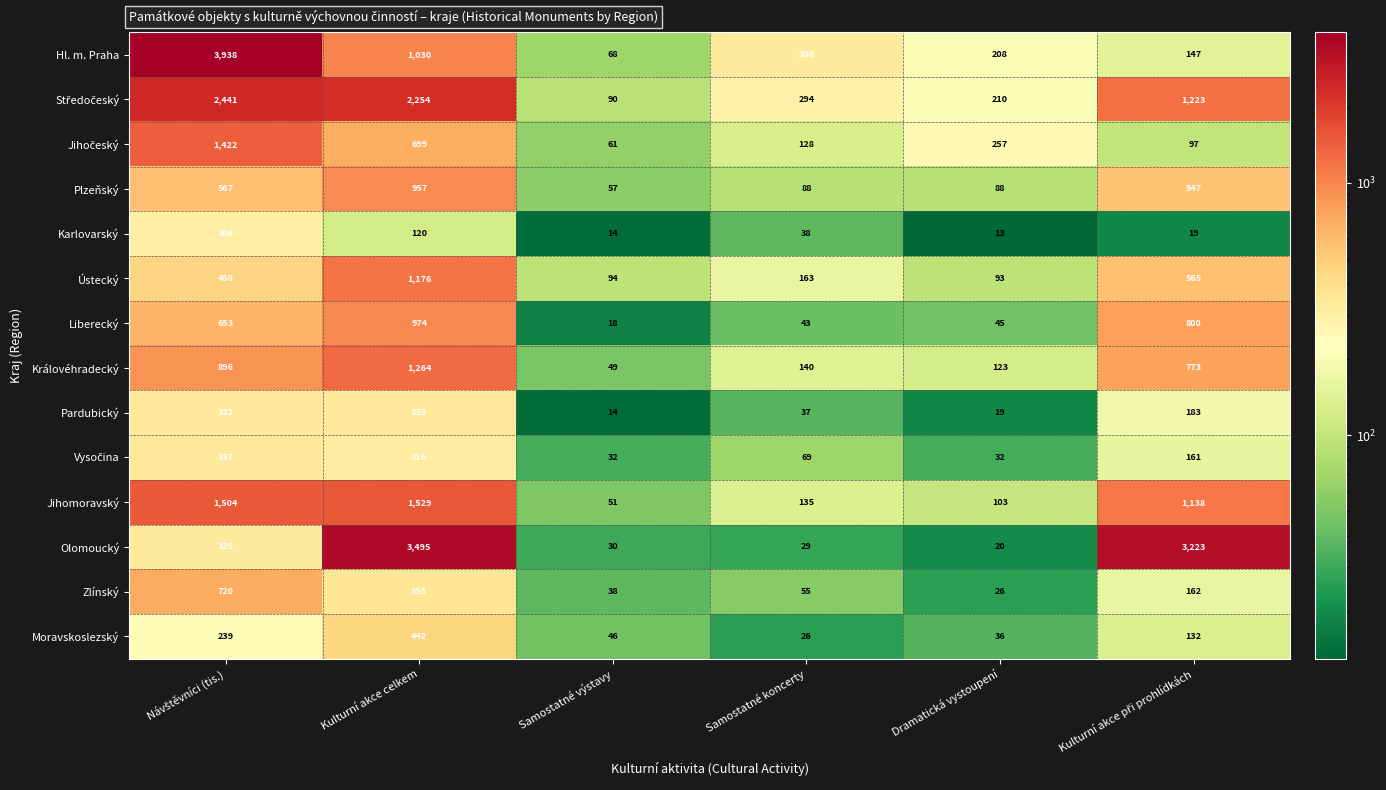

Count the number of data series in this chart.

14